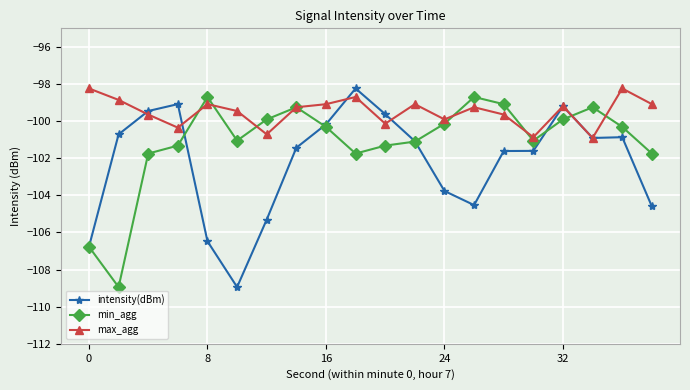

What is the value of the max_agg point at the 4th from the left?

-100.4